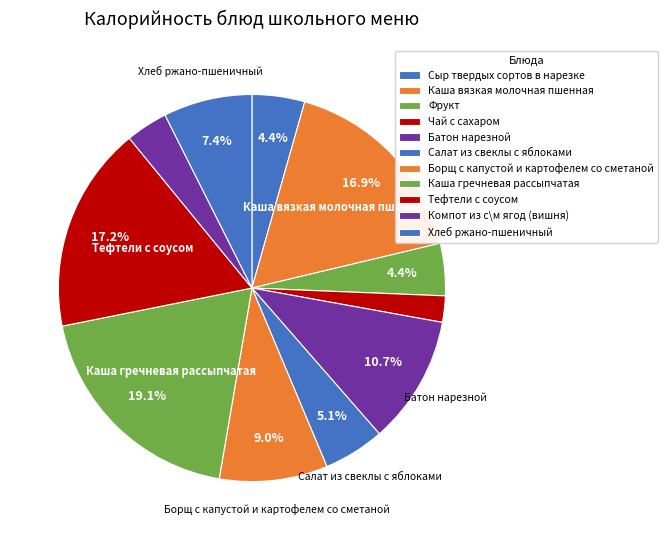

What is the smallest slice in the pie chart?

Чай с сахаром